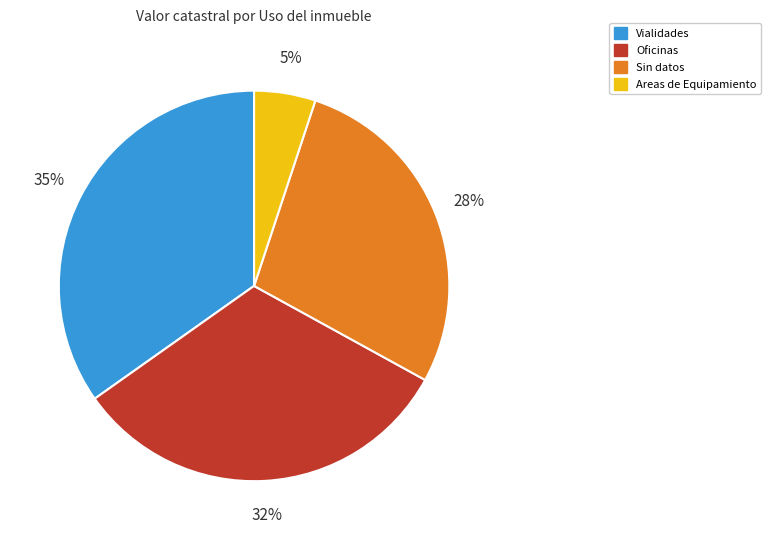

To the nearest percent, what is the average slice percentage?

25%